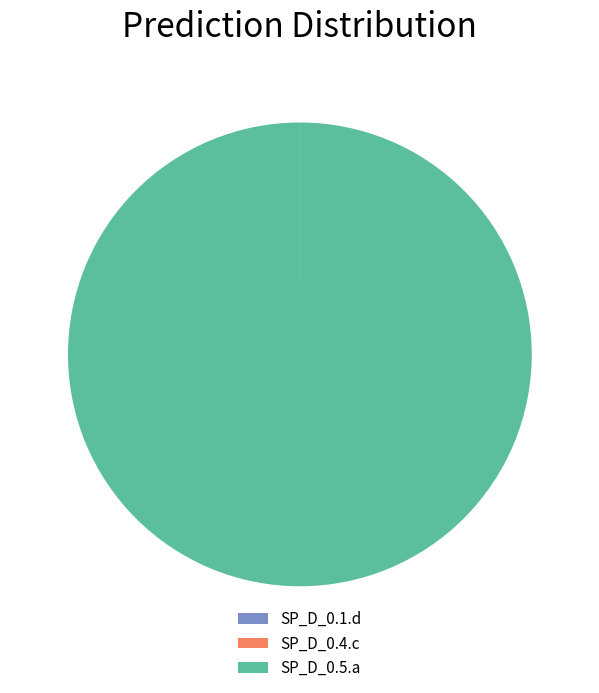

True or false: SP_D_0.5.a accounts for 92% of the total.

False